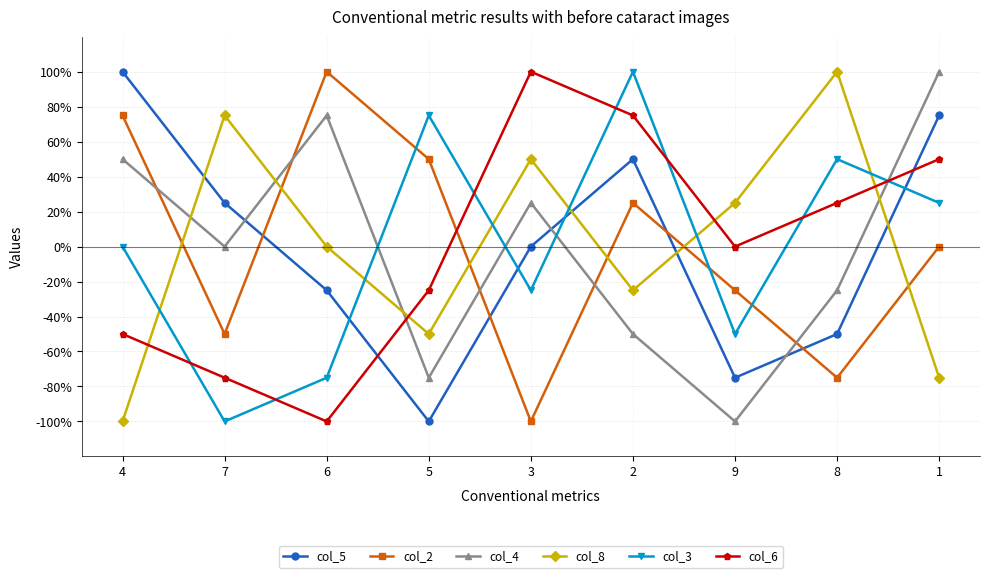

What is the value of the col_3 point at the 7th from the left?

-50